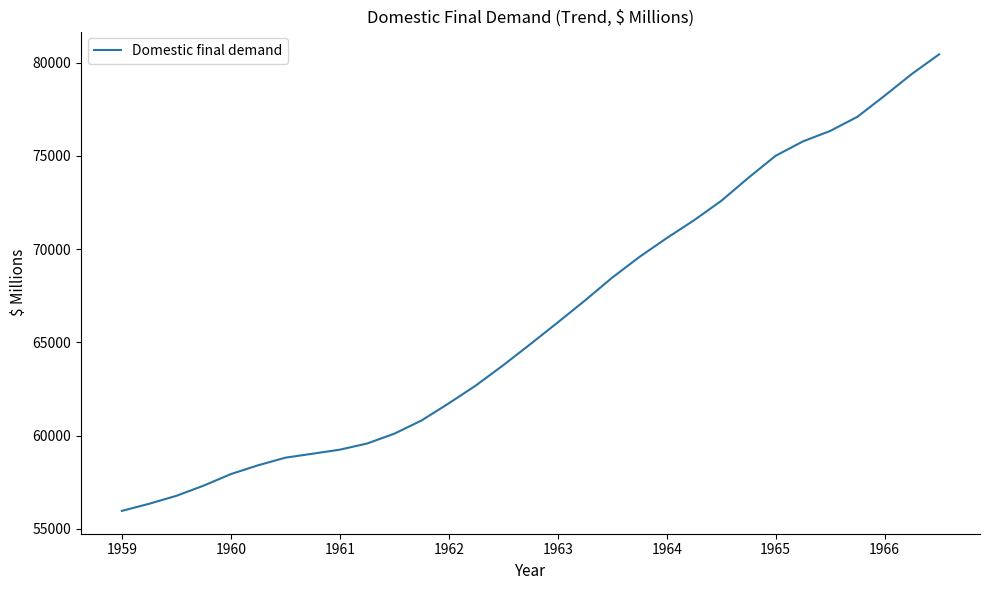

What is the difference between the maximum and minimum values?

24471